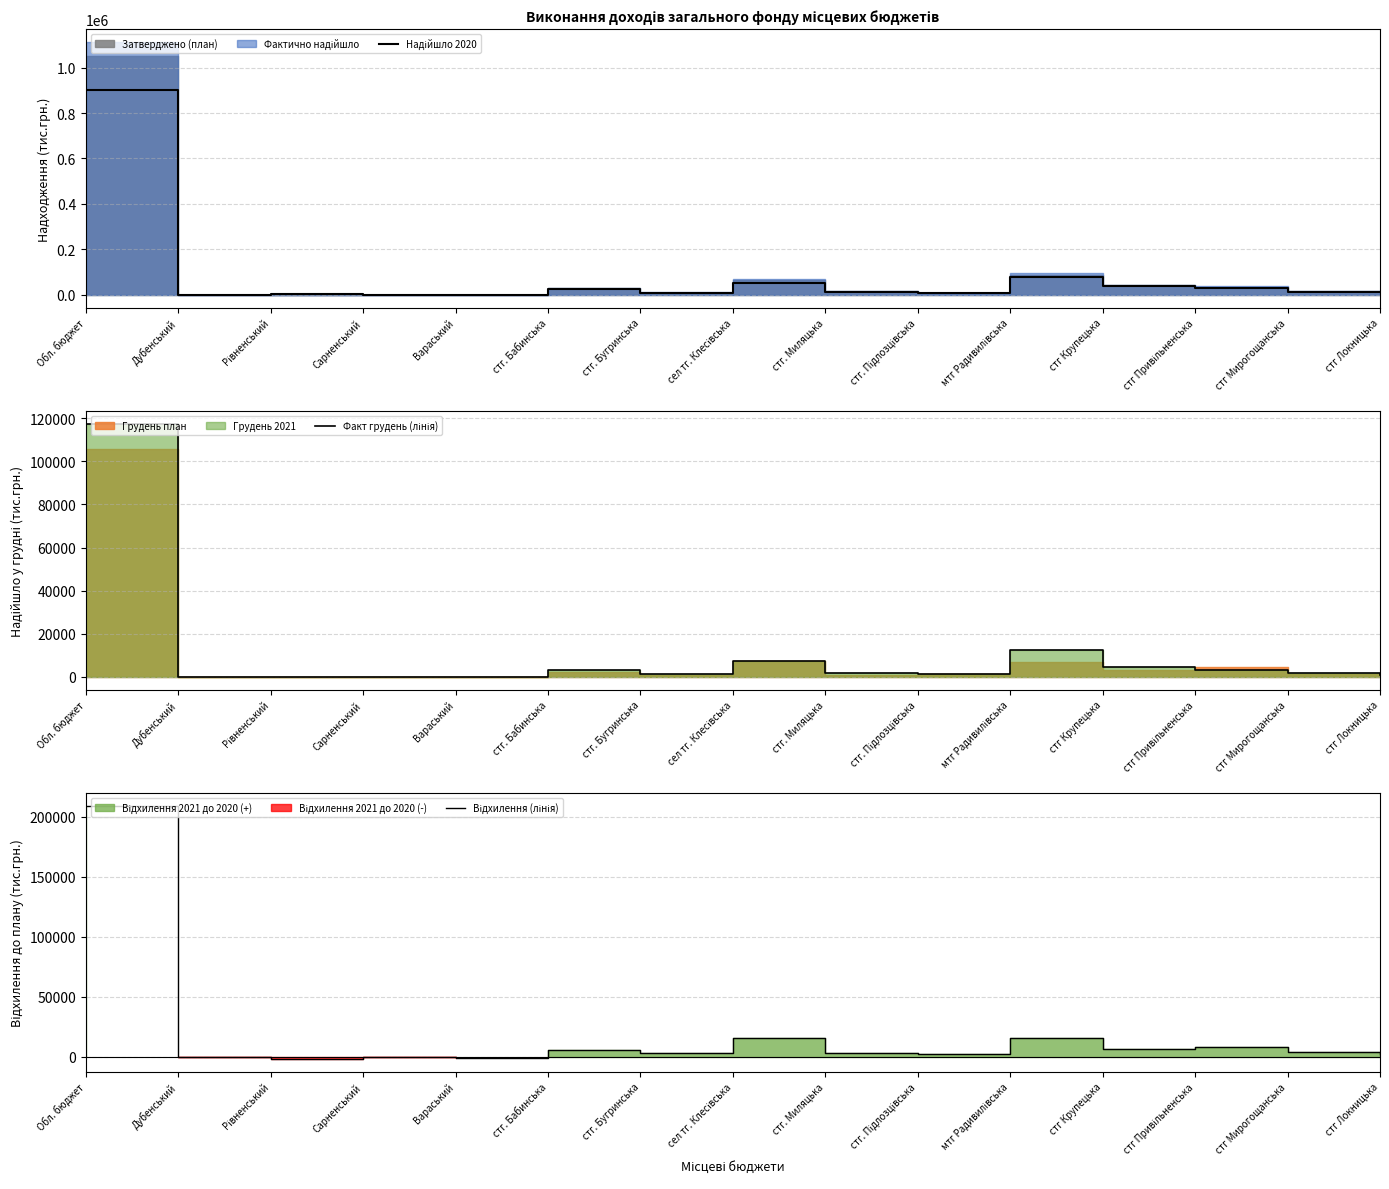

Reading right to left, transcribe all the data shown in this chart.

Надійшло 2020: стг Локницька=11824.2	стг Мирогощанська=13278.3	стг Привільненська=29144.0	стг Крупецька=38177.7	мтг Радивилівська=79968.7	стг. Підлозцівська=6353.1	стг. Миляцька=12556.4	сел тг. Клесівська=52300.9	стг. Бугринська=8206.9	стг. Бабинська=26624.2	Вараський=569.4	Сарненський=772.5	Рівненський=2334.6	Дубенський=448.4	Обл. бюджет=903407.1
Факт грудень (лінія): стг Локницька=1092.6	стг Мирогощанська=1842.3	стг Привільненська=3409.3	стг Крупецька=4453.9	мтг Радивилівська=12267.7	стг. Підлозцівська=1230.2	стг. Миляцька=1675.9	сел тг. Клесівська=7160.0	стг. Бугринська=1354.0	стг. Бабинська=3393.4	Вараський=1.1	Сарненський=15.2	Рівненський=12.3	Дубенський=15.4	Обл. бюджет=117269.0
Відхилення (лінія): стг Локницька=2176.1	стг Мирогощанська=4468.2	стг Привільненська=8017.3	стг Крупецька=7033.5	мтг Радивилівська=15872.9	стг. Підлозцівська=2455.9	стг. Миляцька=3298.7	сел тг. Клесівська=15822.4	стг. Бугринська=2965.2	стг. Бабинська=5476.0	Вараський=-511.4	Сарненський=-271.5	Рівненський=-1632.7	Дубенський=-70.5	Обл. бюджет=209022.0